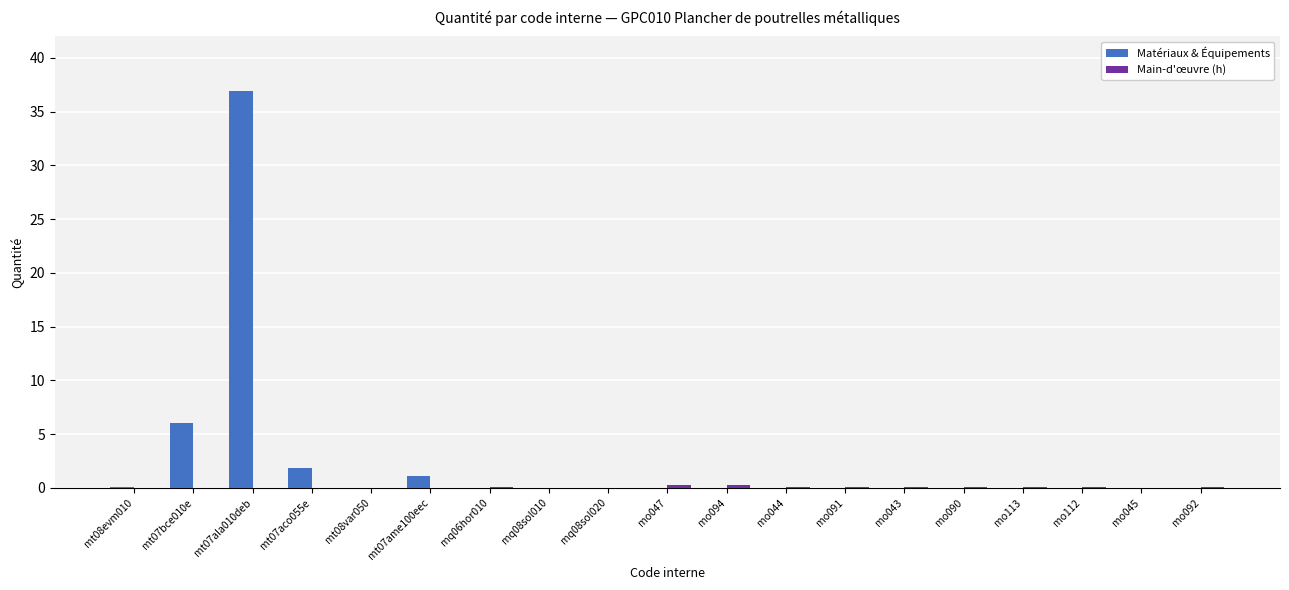

At which category is the sum across all series the highest?

mt07ala010deb